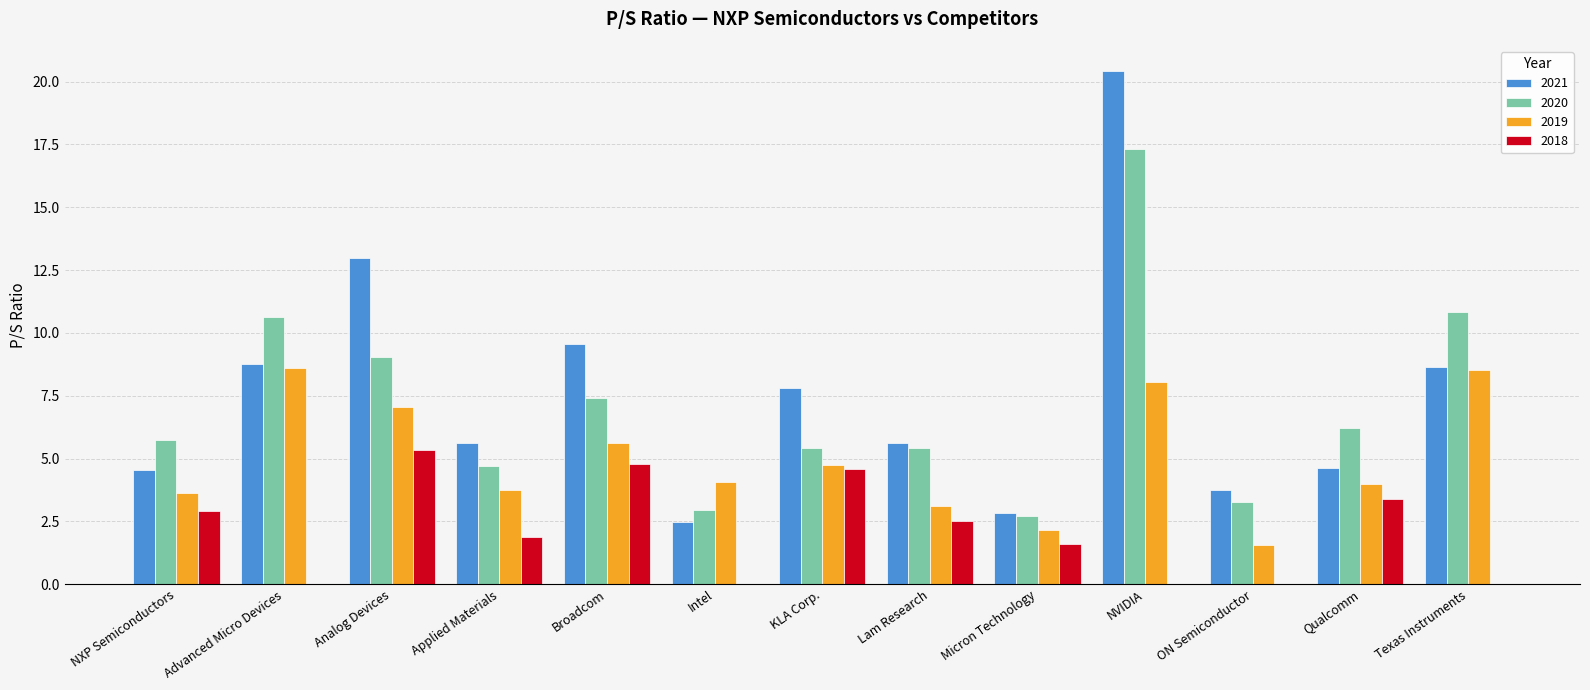

Which series has the largest range (max minus min)?

2021